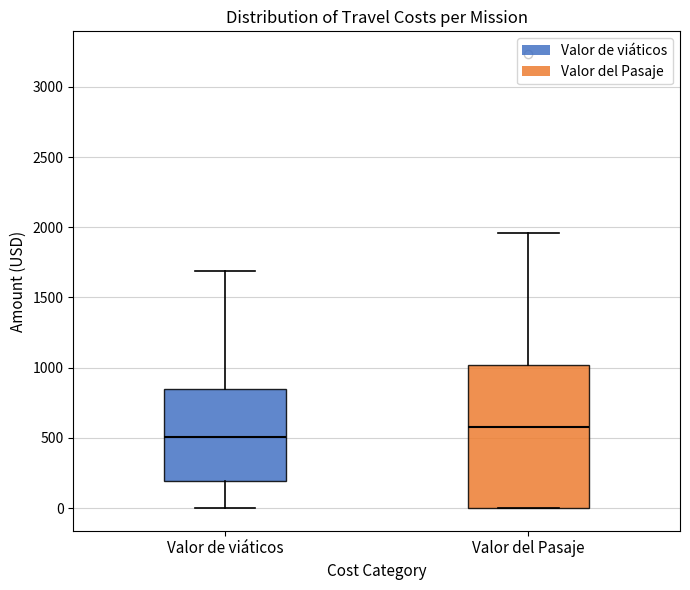

Which box has the highest median line?

Valor del Pasaje